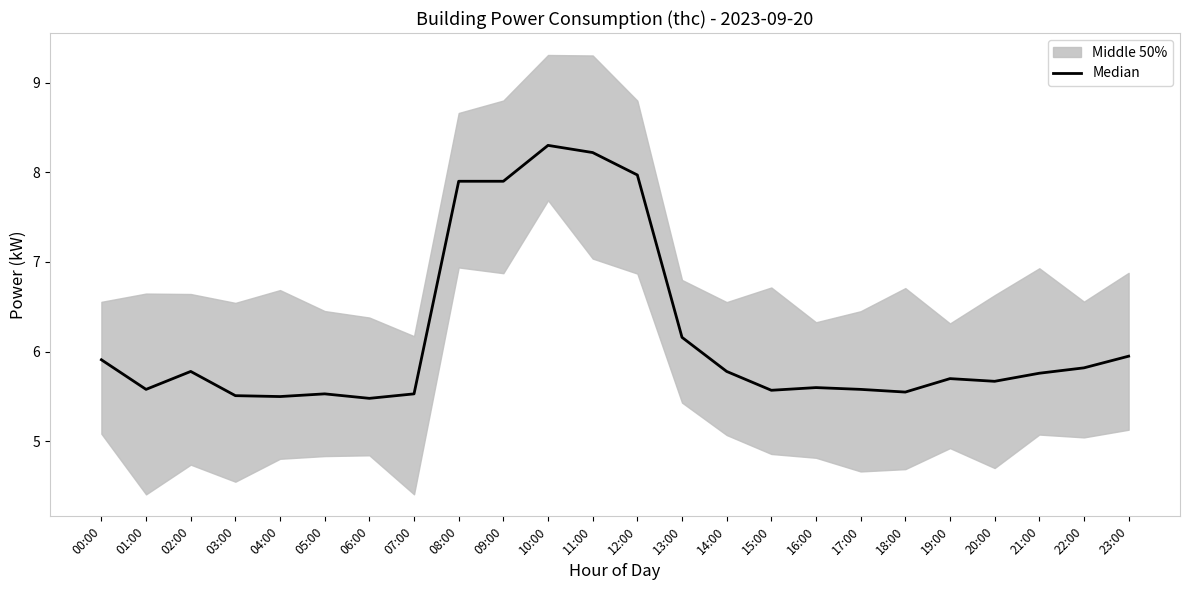

What value does the data have at 12:00?

8.0